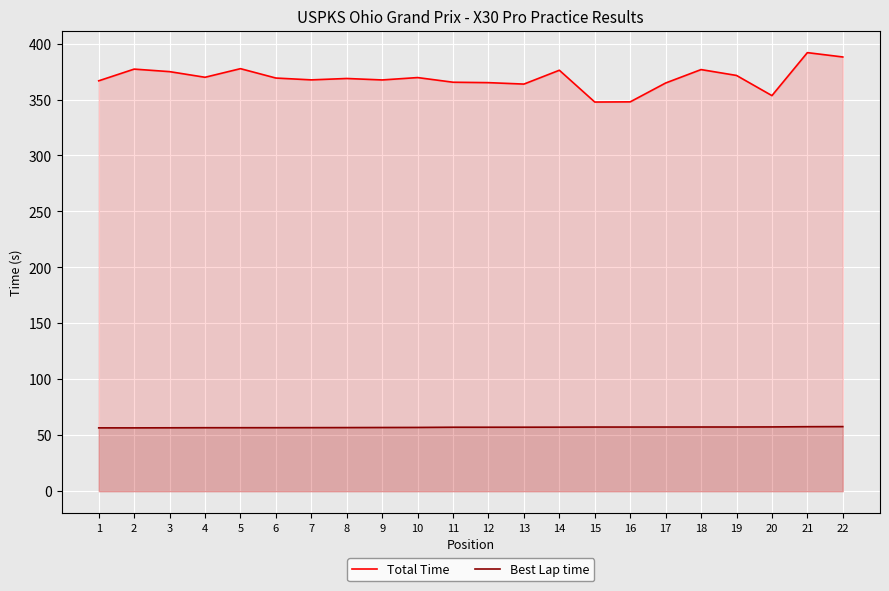

What is the value of the Total Time point at the 9th from the left?

367.5